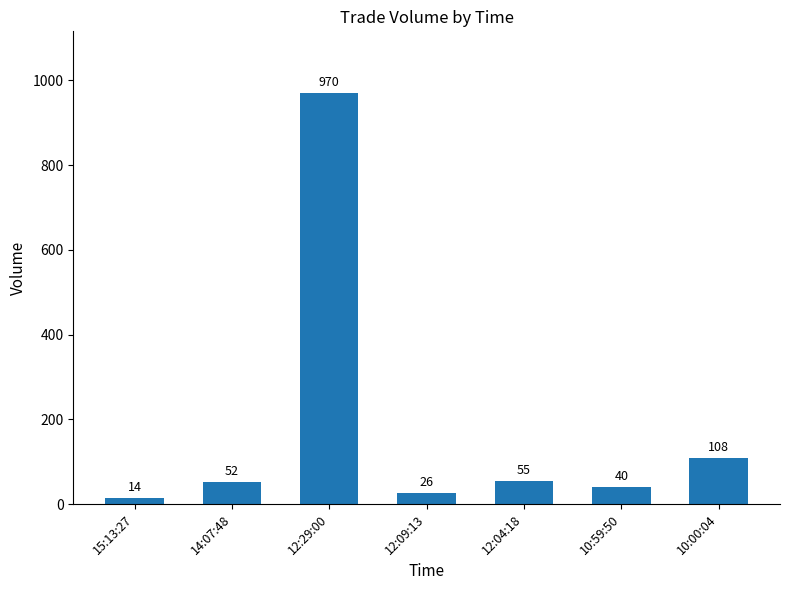

What position from the right is 12:09:13?

4